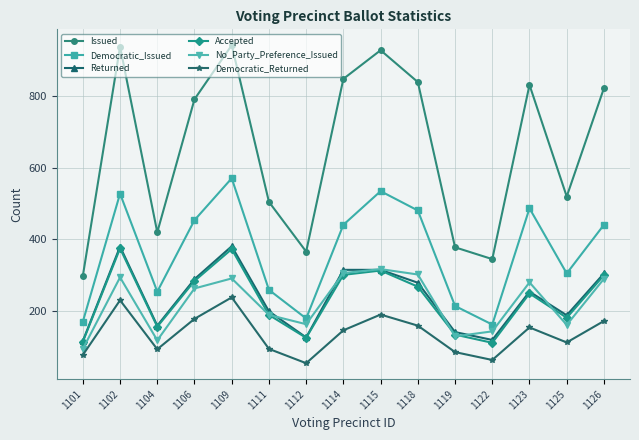

What is the value of the Accepted point at the 15th from the left?

299